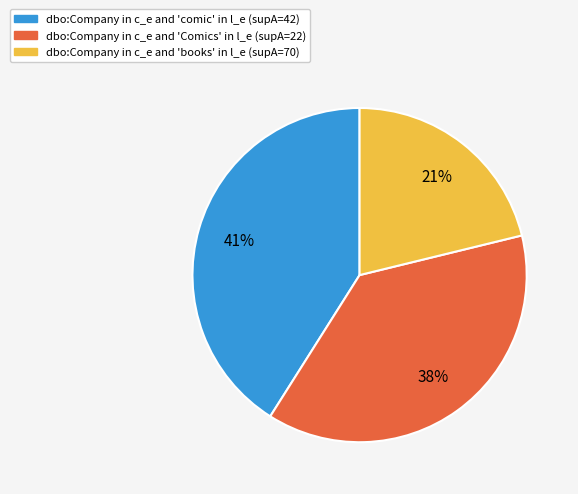

Is there a majority slice in this chart?

No